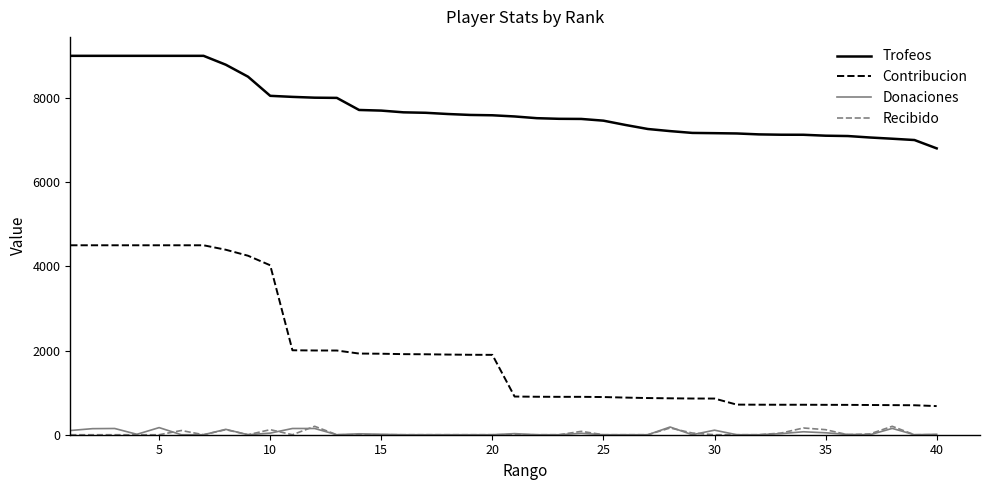

Which series has the largest total across all categories?

Trofeos